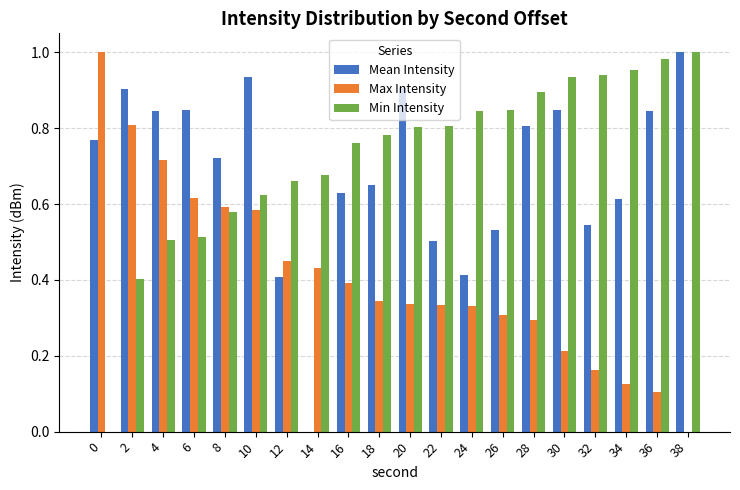

How many positive values does the Mean Intensity series have?

19